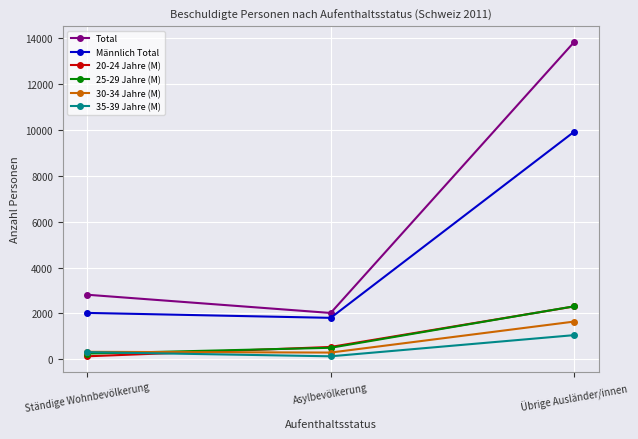

How many categories are shown in the chart?

3